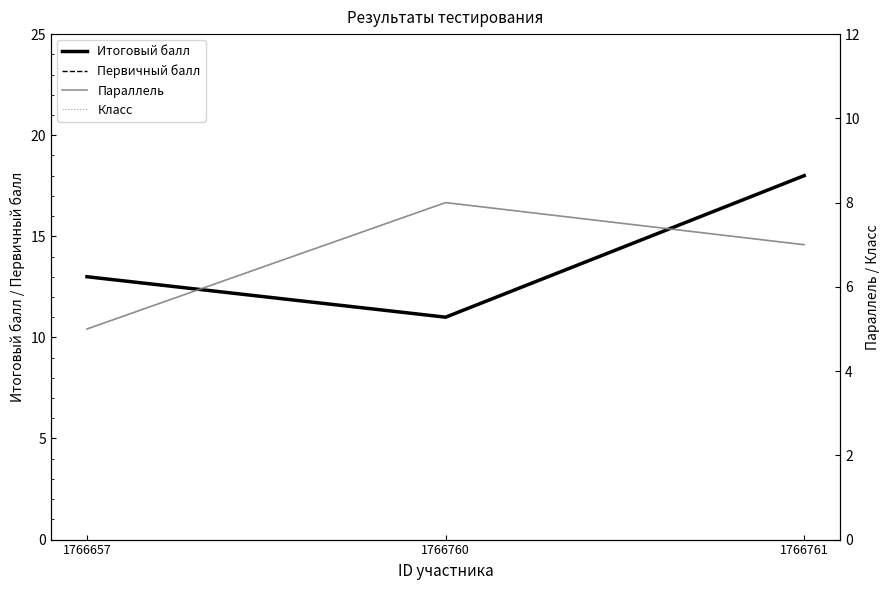

What is the sum of all Класс values?

20